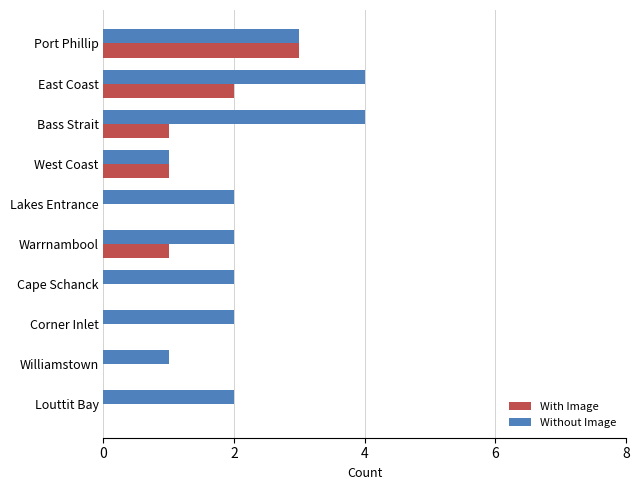

Is the value of With Image at Williamstown greater than the value of Without Image at East Coast?

No